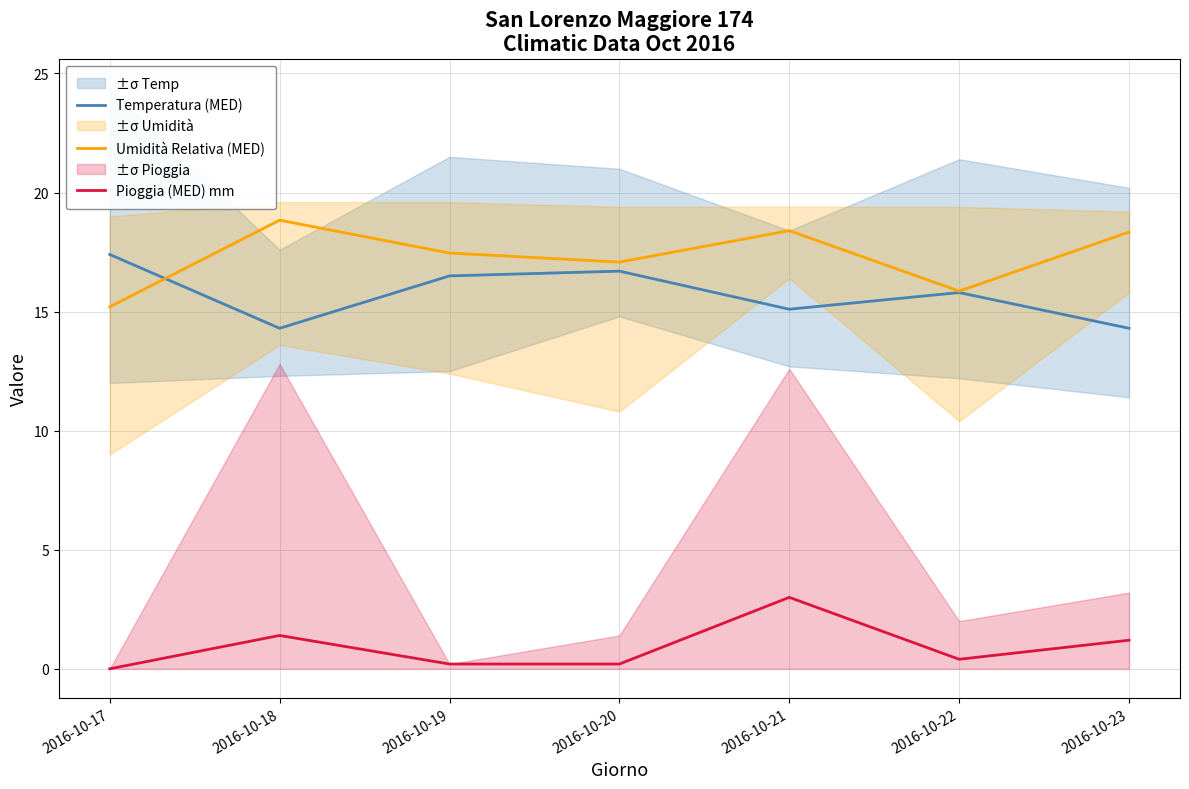

How many positive values does the Pioggia (MED) mm series have?

6